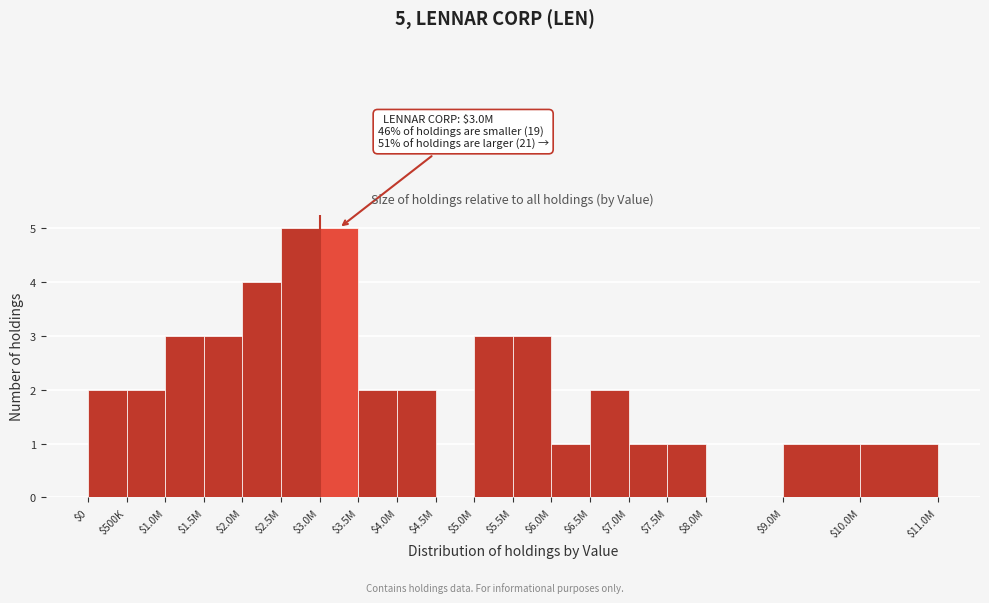

The chart shows a value of 0 at $7.5M. True or false?

False